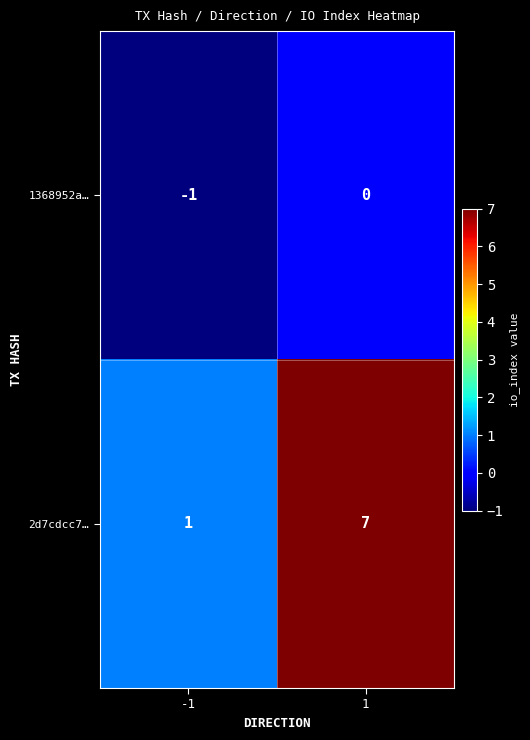

How many values in the 1368952a… series are below 0?

1